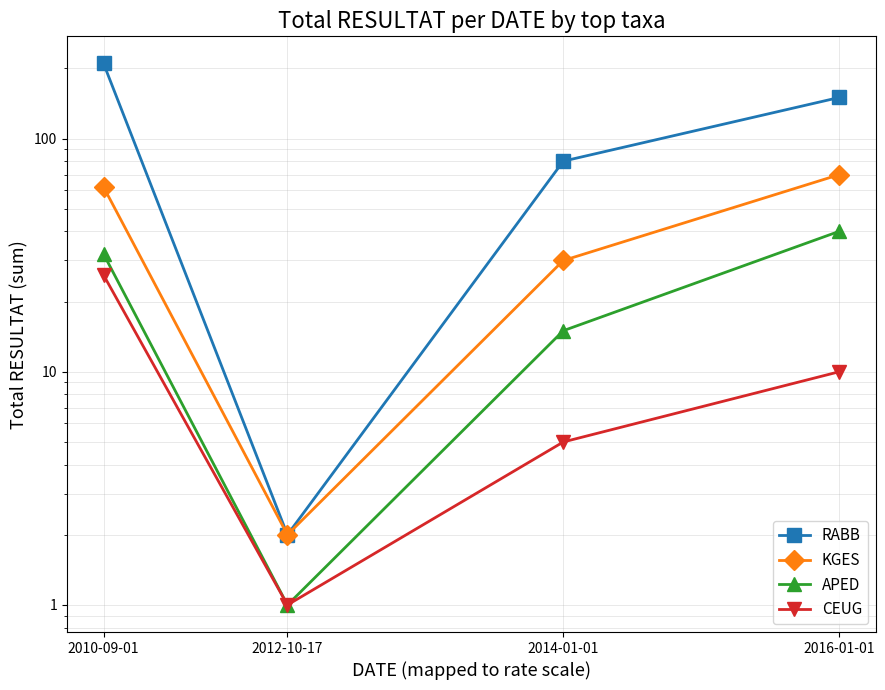

True or false: RABB and CEUG cross at least once.

False